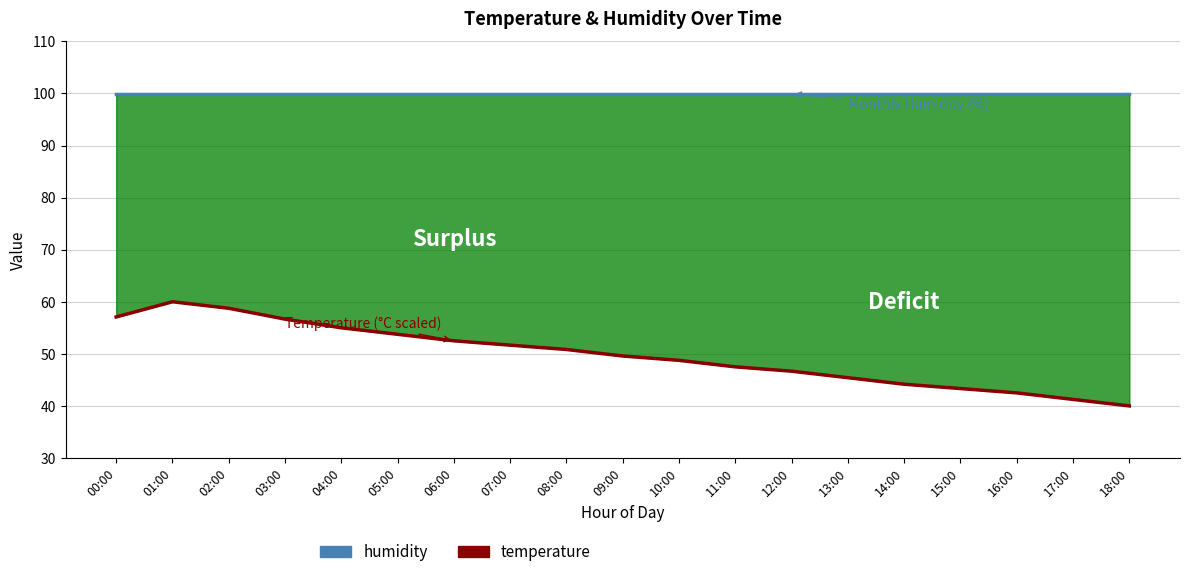

What position from the left is 00:00?

1